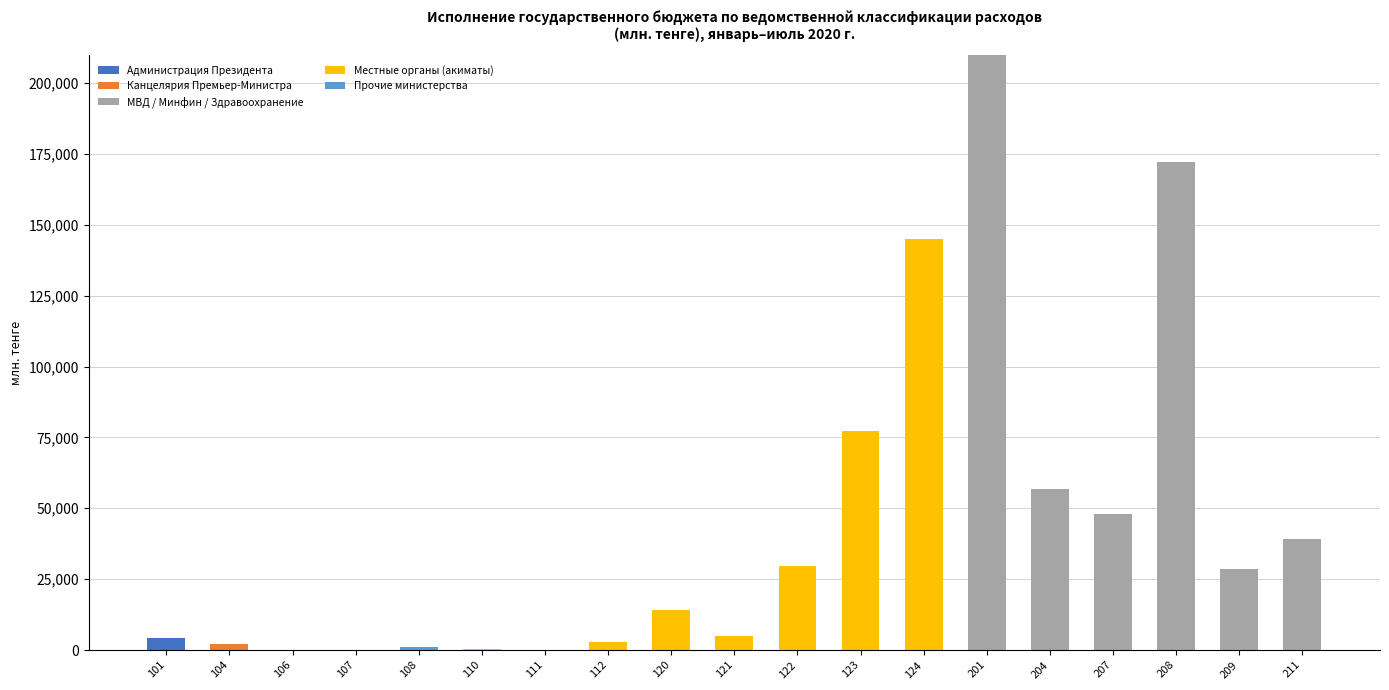

The value of Администрация Президента at 121 is 0.0. True or false?

True